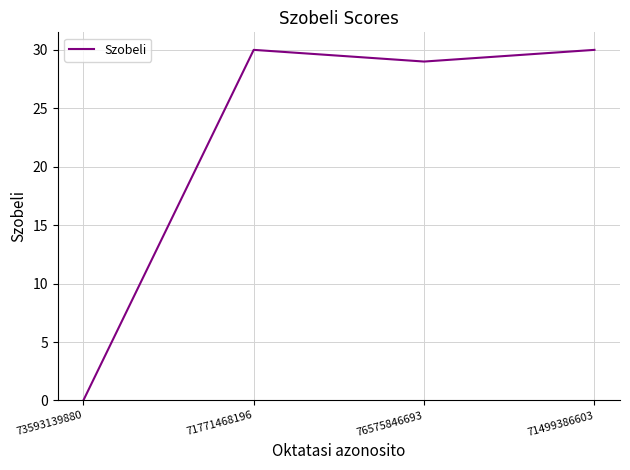

How many interior local peaks (higher than both neighbors) does the data have?

1